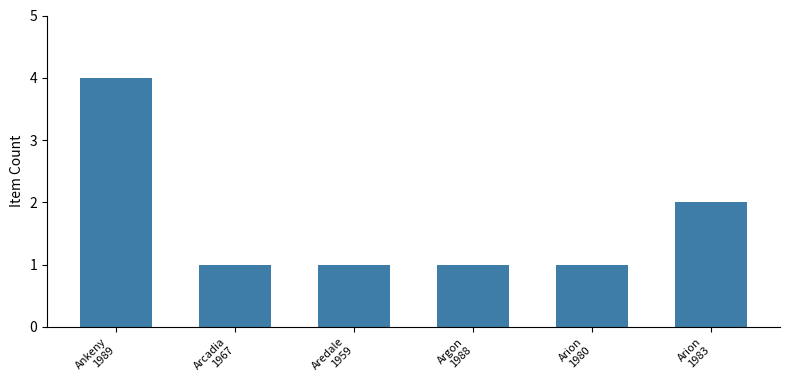

Count the number of categories in the chart.

6